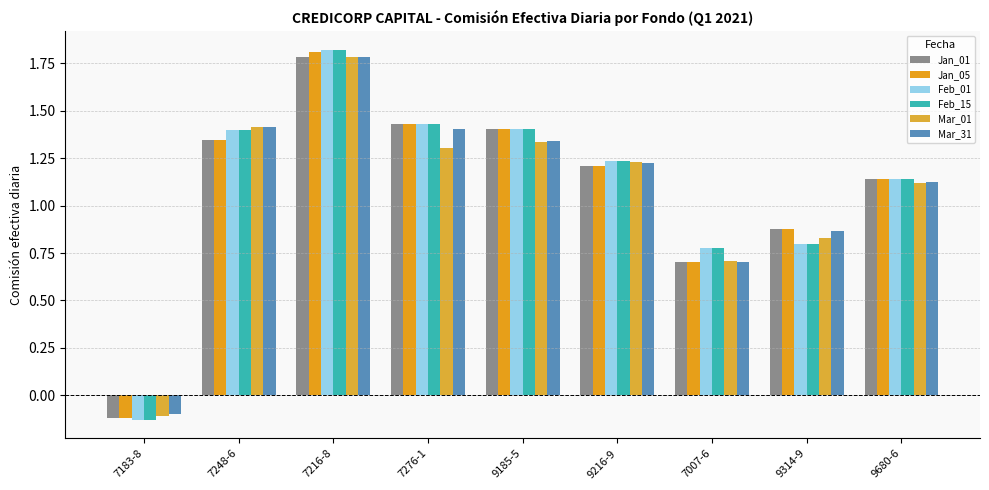

Is it true that Feb_01 equals 1.1 at 7007-6?

False